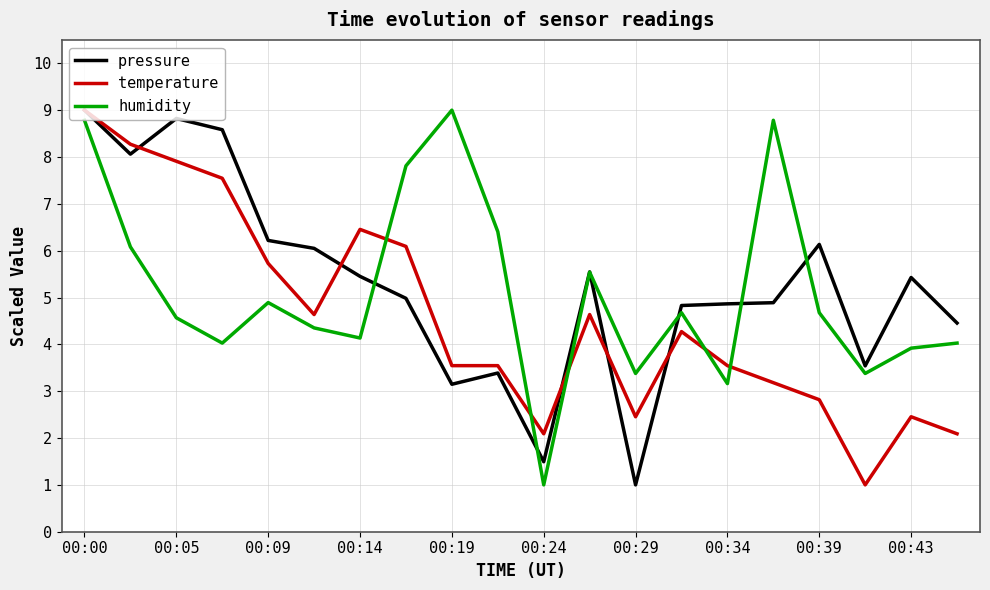

True or false: temperature and humidity cross at least once.

True